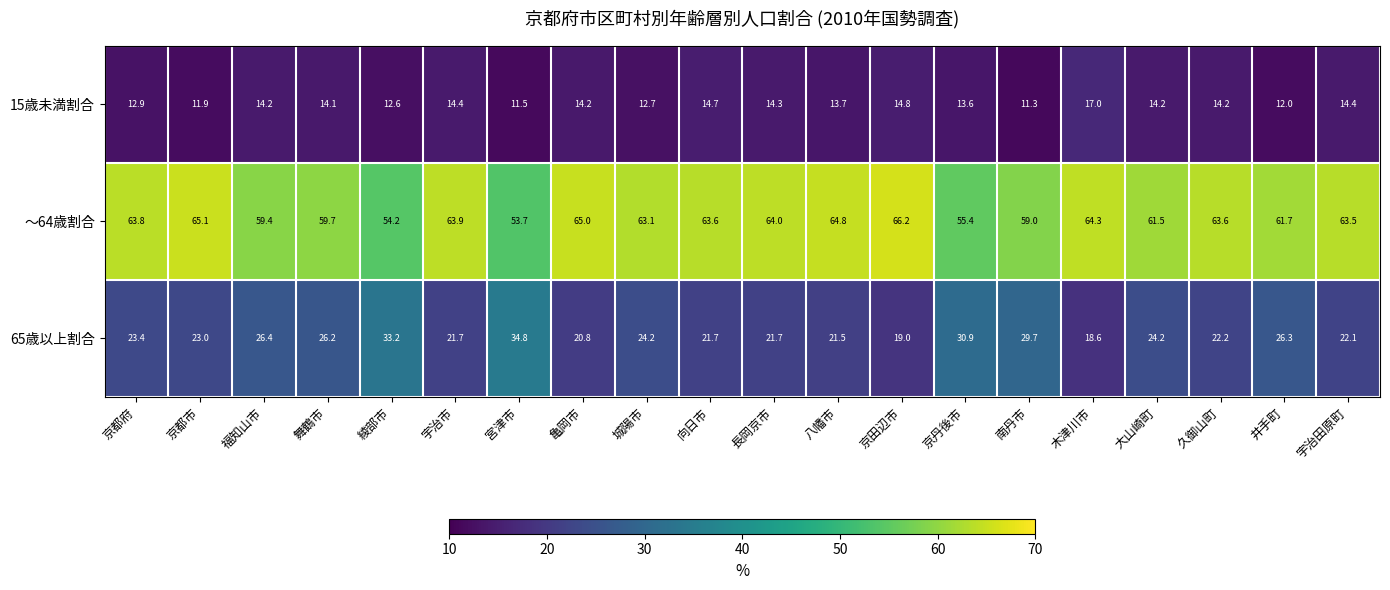

What is the sum of all 15歳未満割合 values?

272.7